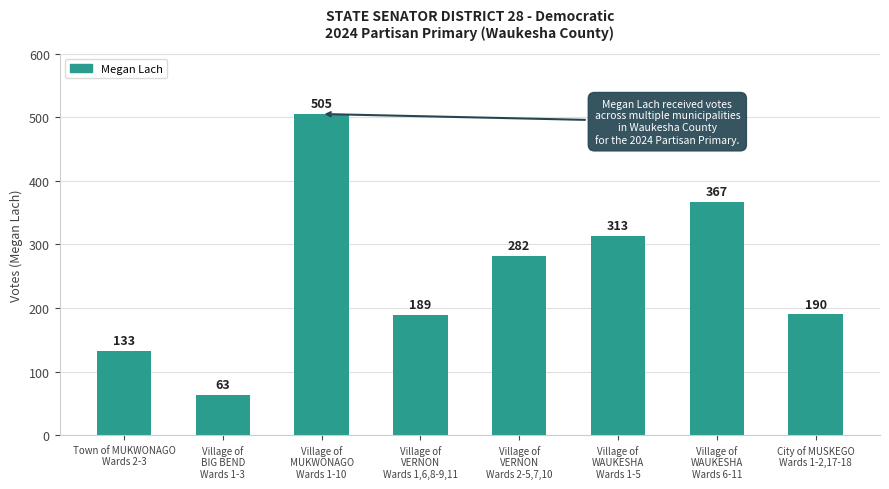

What position from the right is Village of
MUKWONAGO
Wards 1-10?

6